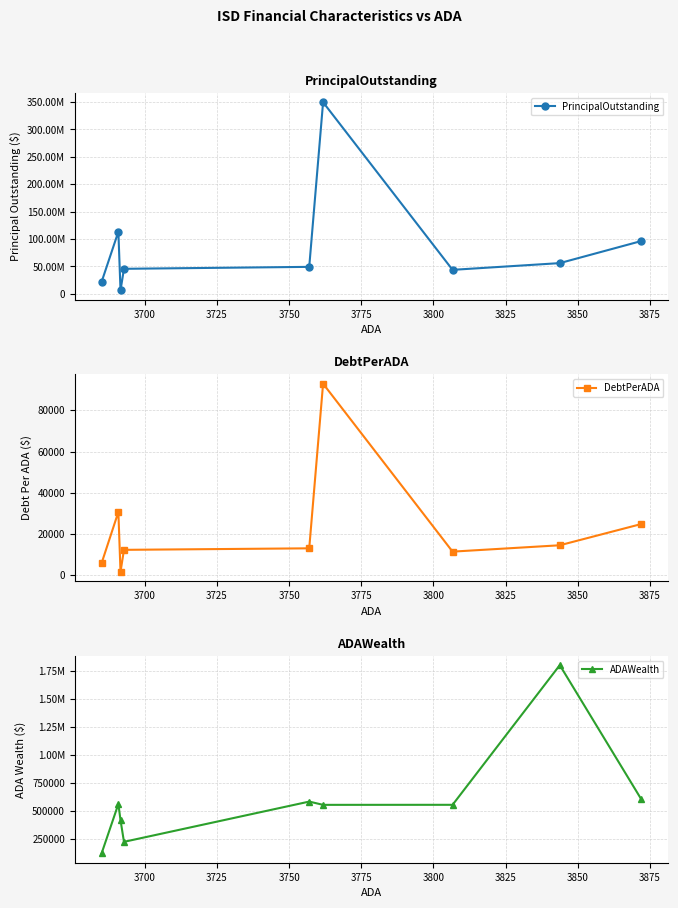

Is this an area chart (filled region under the line)?

No